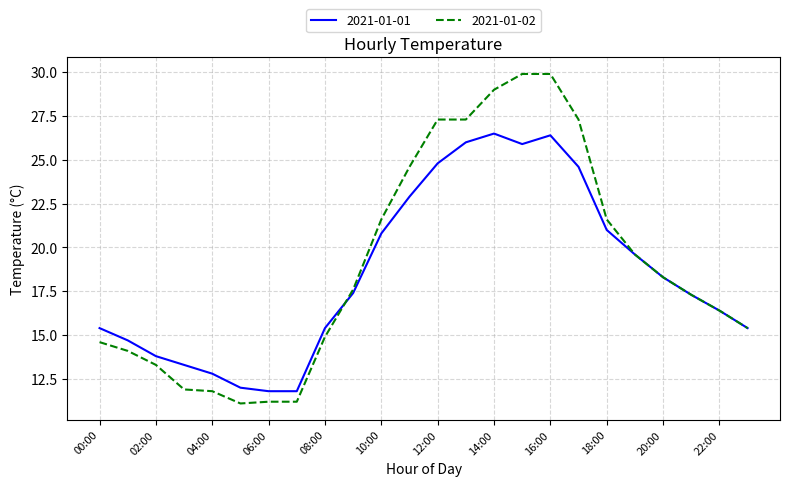

Which series has the largest range (max minus min)?

2021-01-02